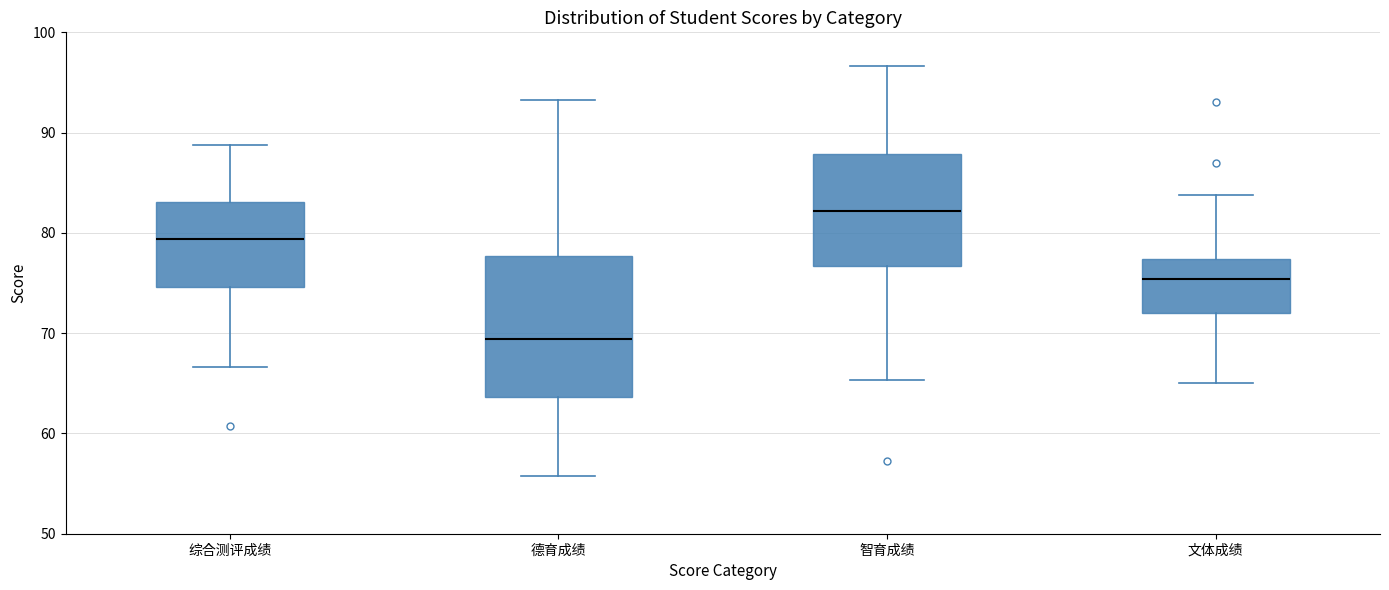

Which box is the tallest, from its lower edge to its upper edge?

德育成绩